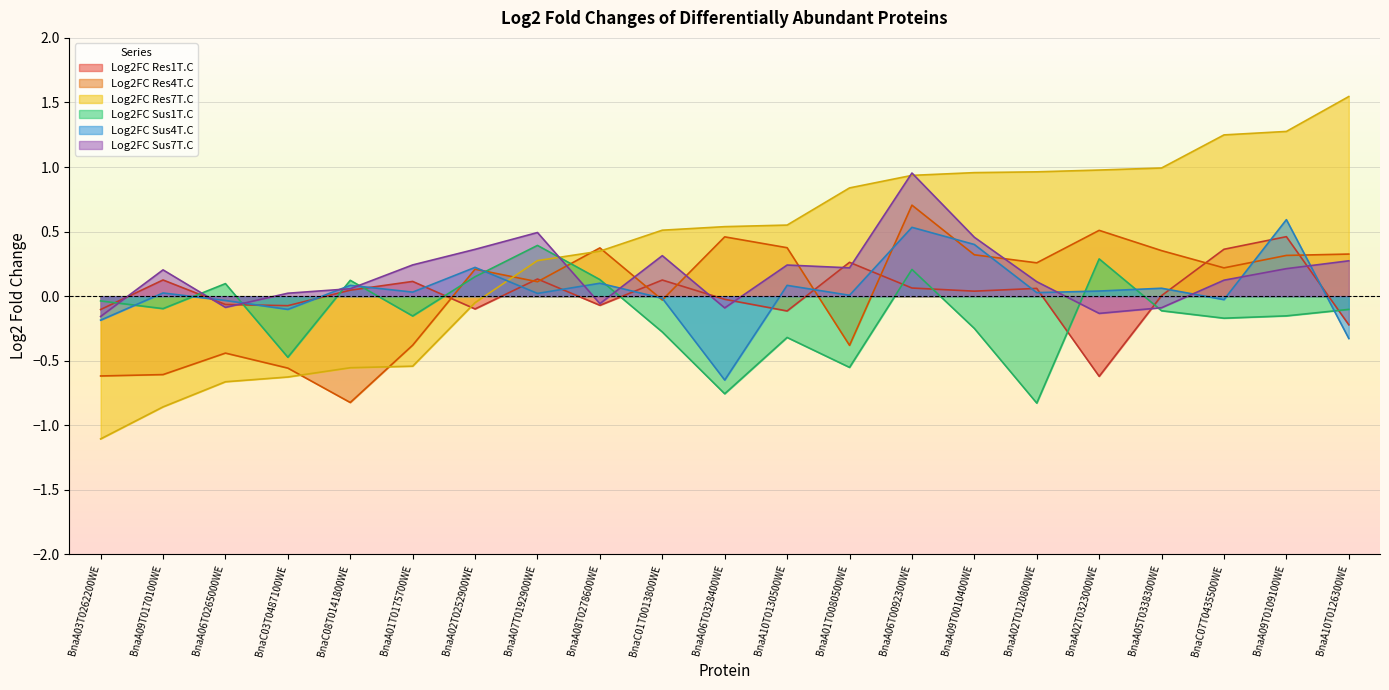

Where is the first local maximum for Log2FC Res4T.C?

BnaA06T0265000WE